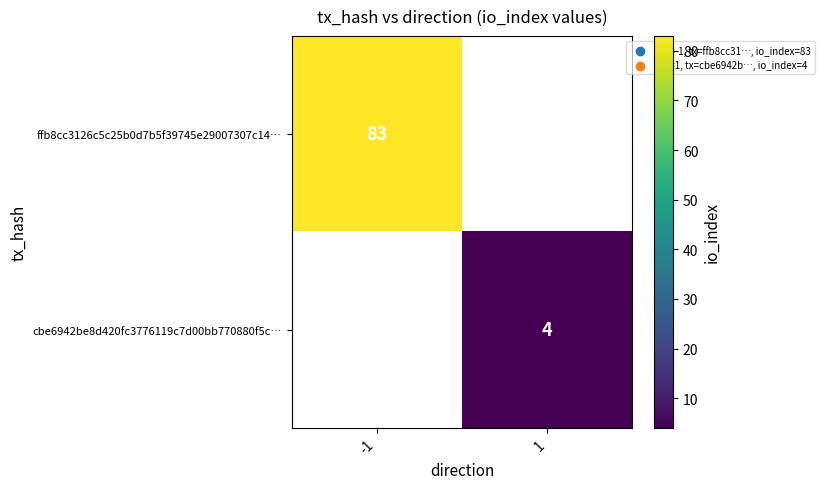

What is the smallest value displayed?

4.0